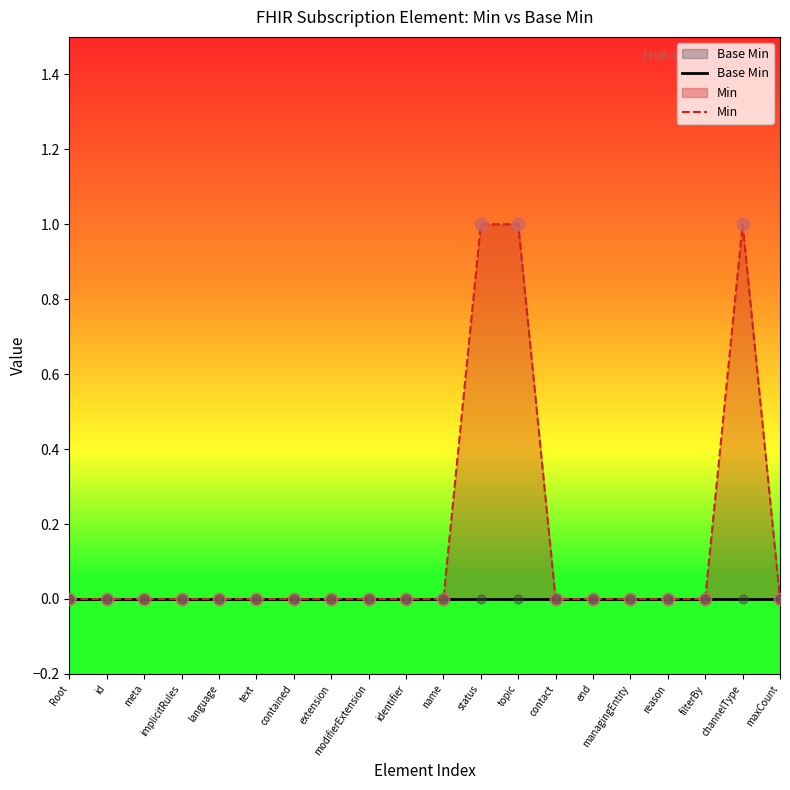

Which series has the largest total across all categories?

Min